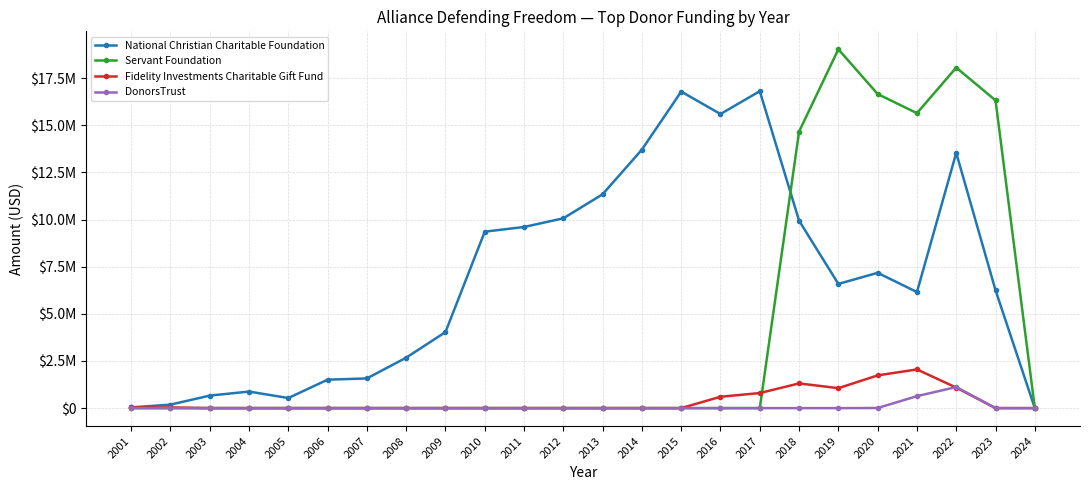

At which label is National Christian Charitable Foundation closest to 8403669?

2010